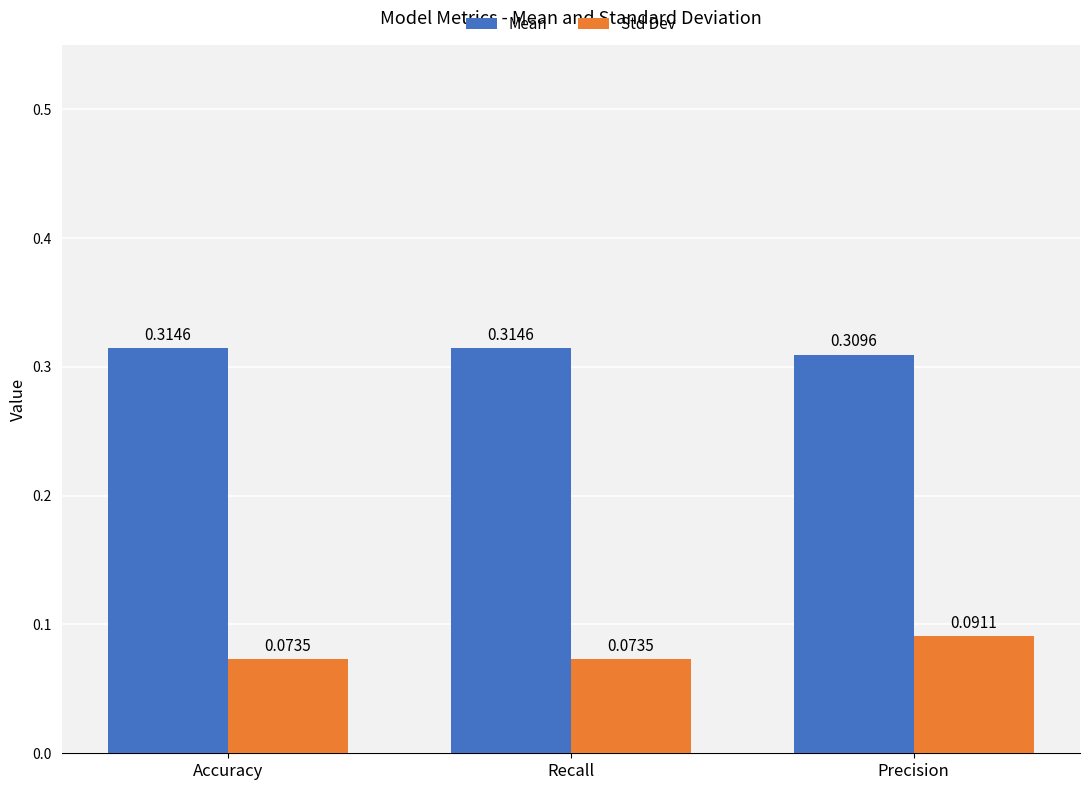

Between Accuracy and Precision, which series saw the biggest shift?

Std Dev